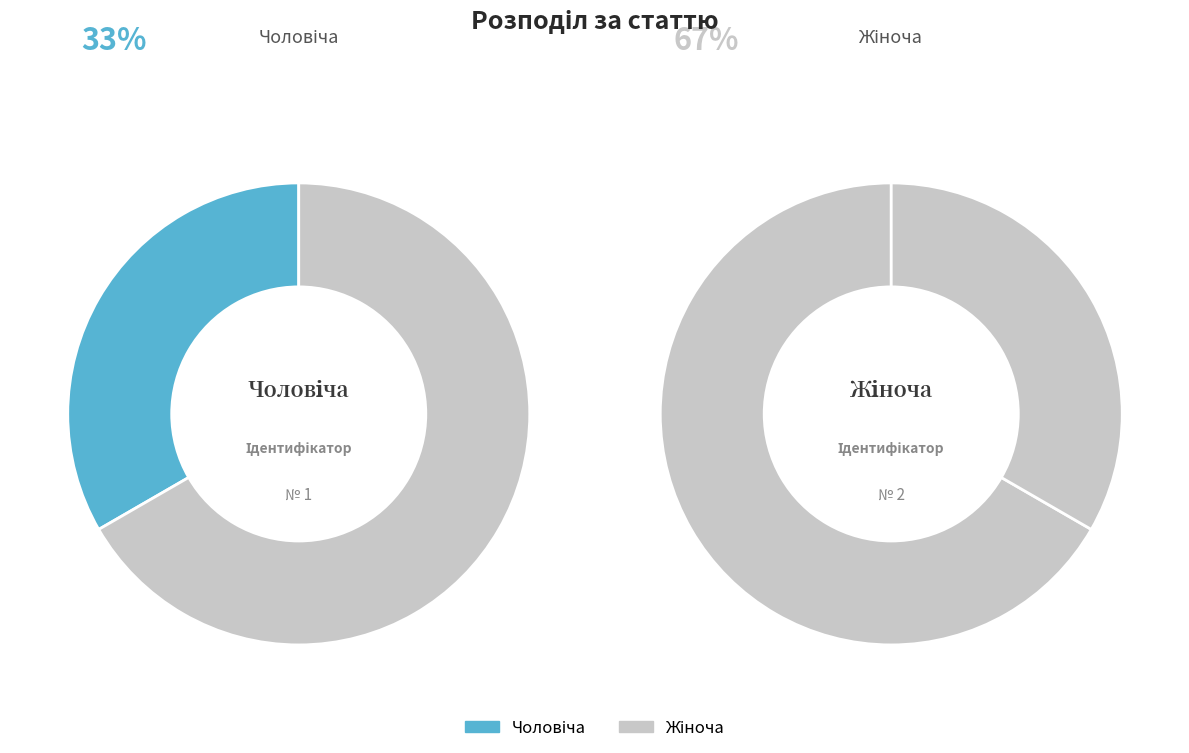

To the nearest percent, what is the average slice percentage?

50%